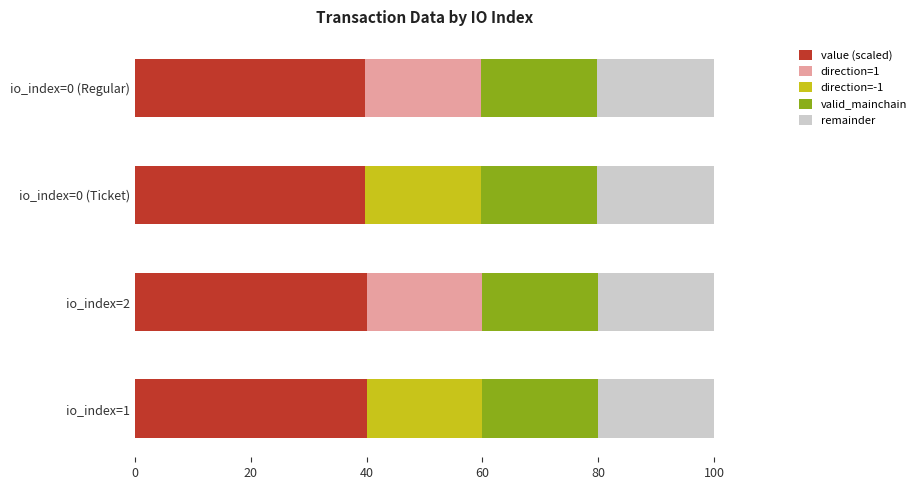

What is the sum of the value (scaled) values at io_index=0 (Ticket) and io_index=1?

79.8